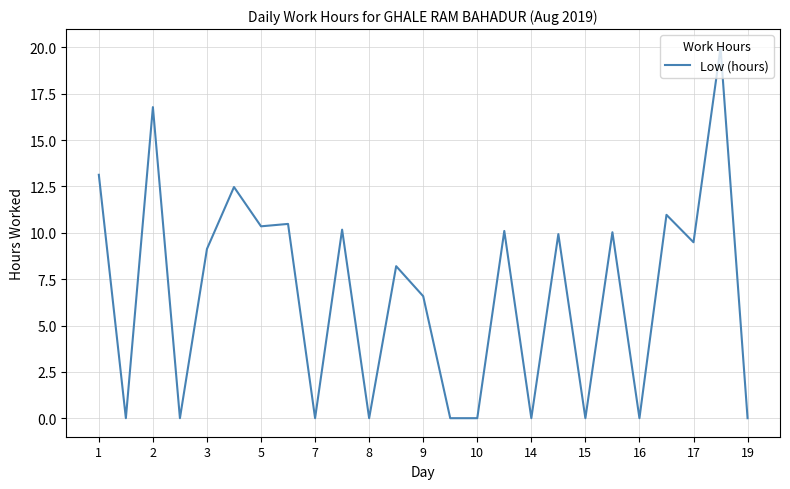

How many categories are shown in the chart?

25